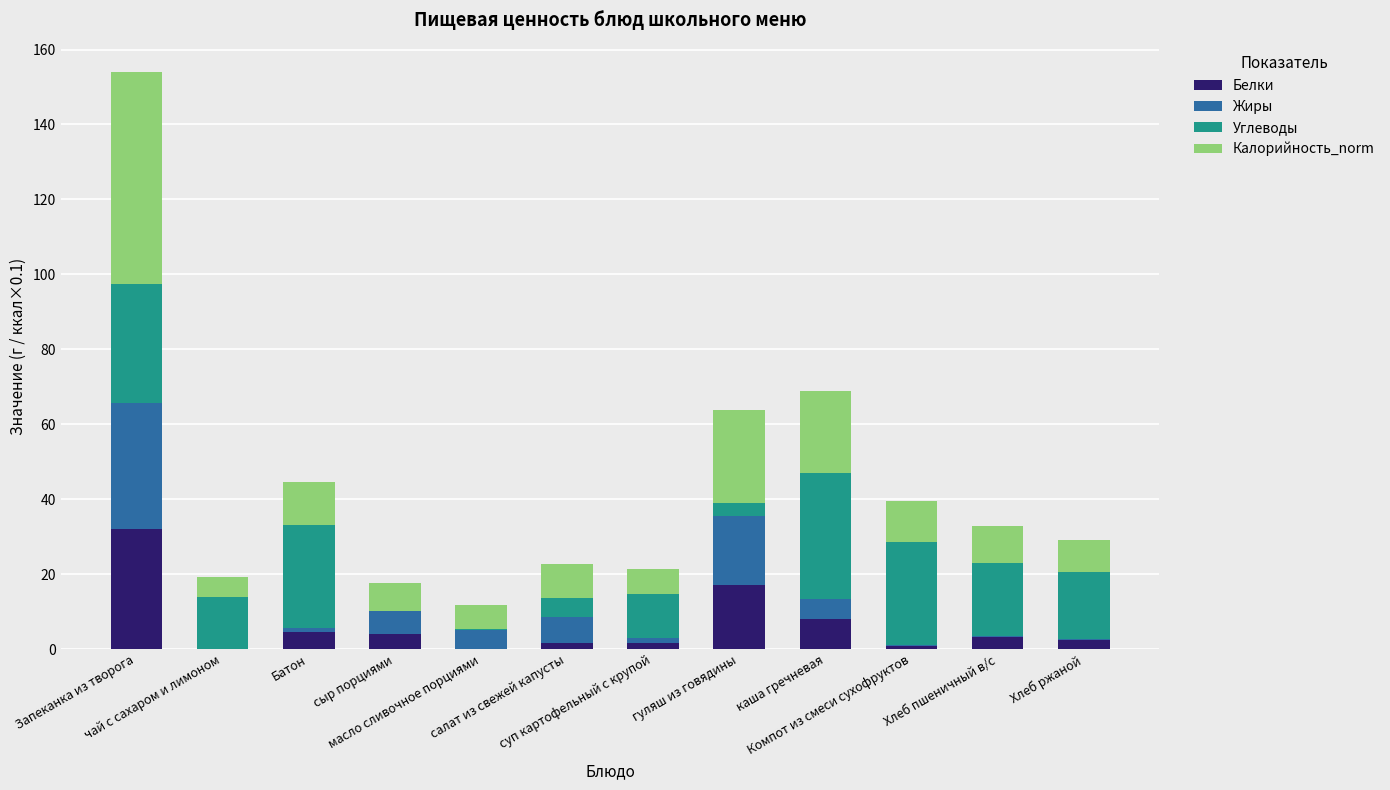

What is the highest value of the Белки series?

32.0